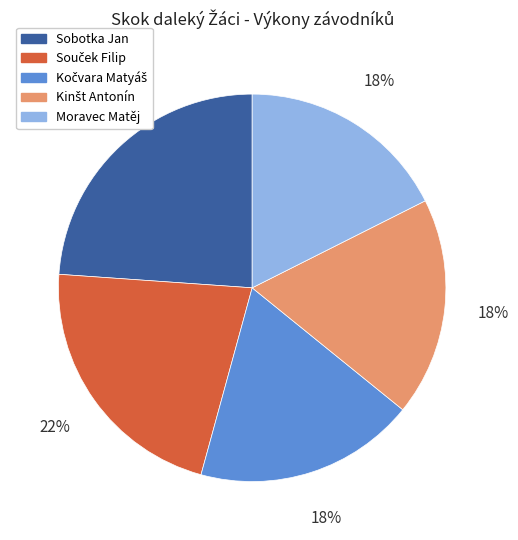

To the nearest percent, what is the difference between the largest and smallest slice percentages?

6%